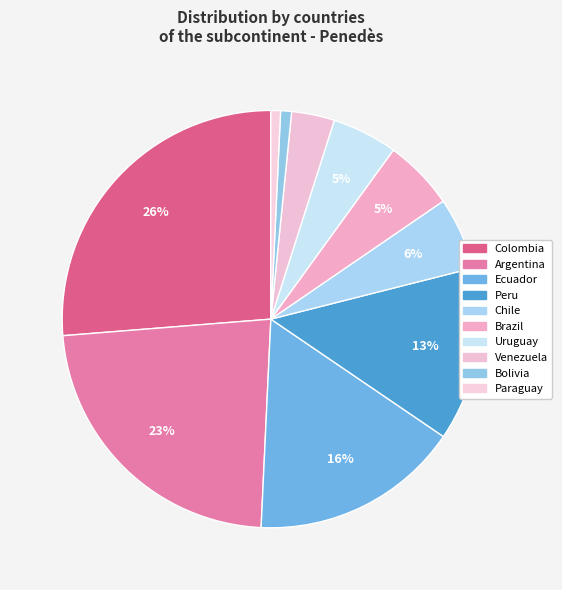

Which slice is the smallest?

Paraguay